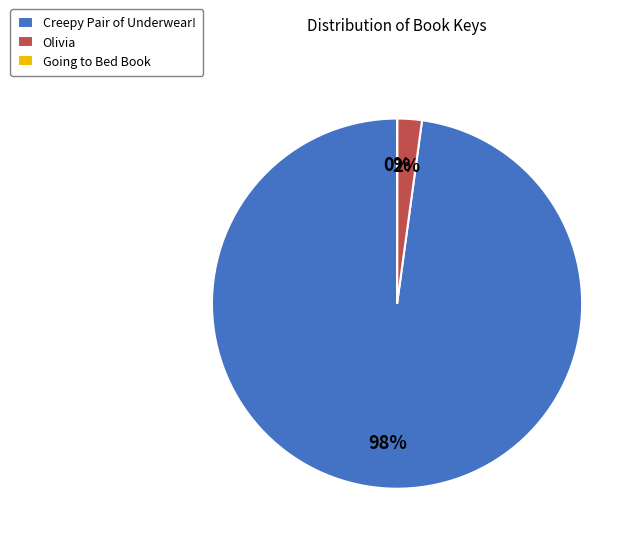

Which category has the biggest portion of the pie?

Creepy Pair of Underwear!